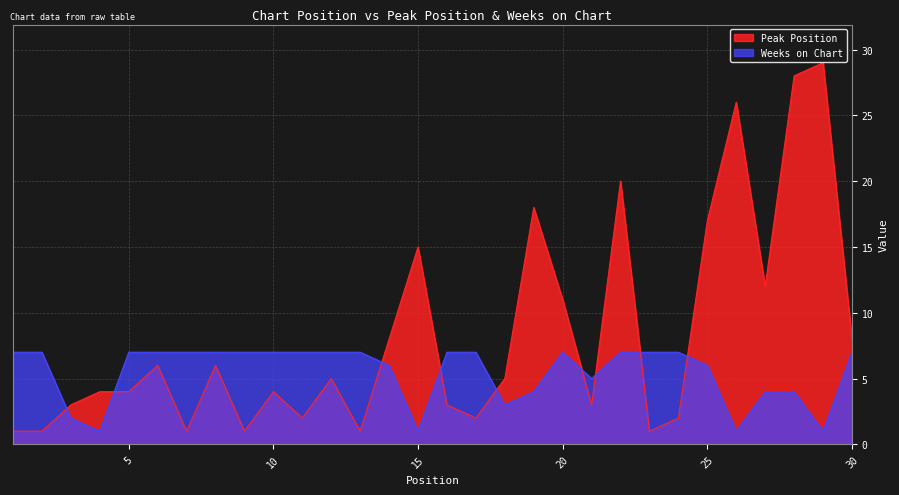

Reading left to right, transcribe all the data shown in this chart.

Peak Position: 1	1	3	4	4	6	1	6	1	4	2	5	1	8	15	3	2	5	18	11	3	20	1	2	17	26	12	28	29	8
Weeks on Chart: 7	7	2	1	7	7	7	7	7	7	7	7	7	6	1	7	7	3	4	7	5	7	7	7	6	1	4	4	1	7